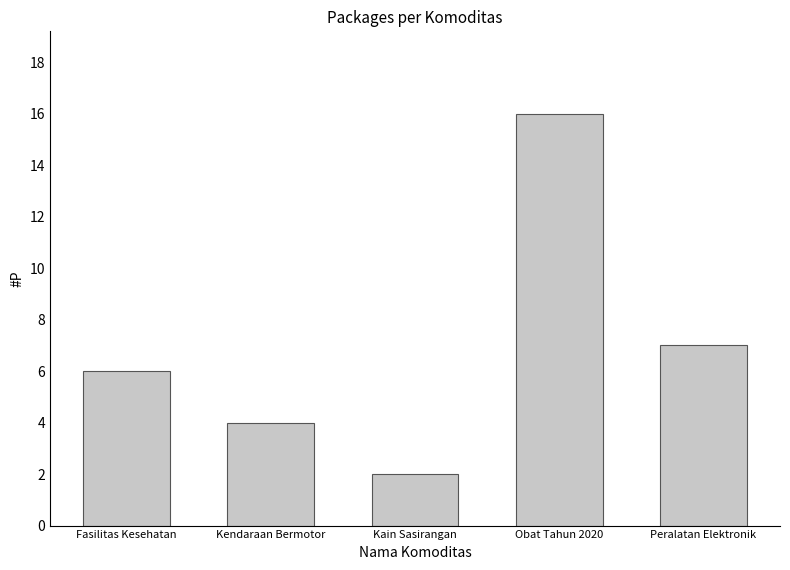

Does the chart contain any negative values?

No